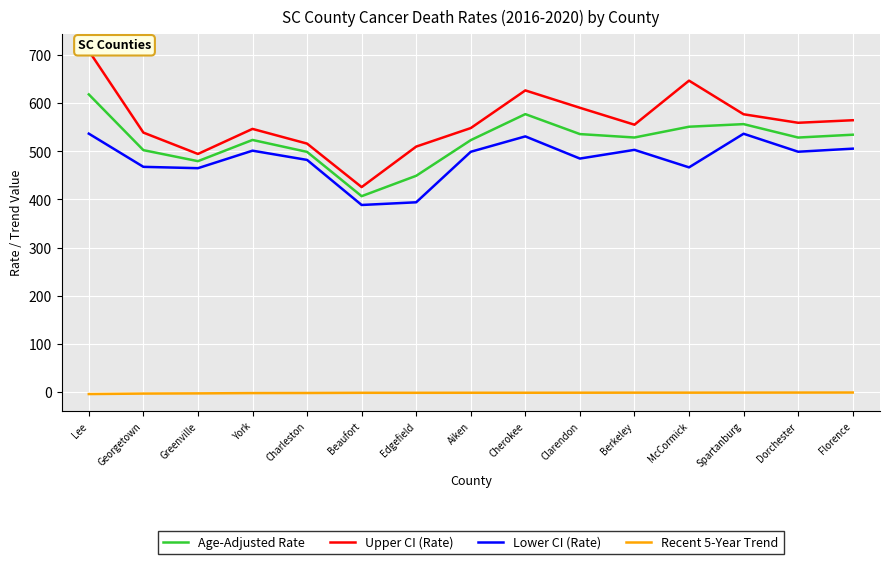

Reading right to left, list all the values displayed in this chart.

Age-Adjusted Rate: 534.6	528.7	556.6	551.2	528.8	535.9	577.4	523.3	449.2	406.8	498.9	523.7	479.6	502.5	618.4
Upper CI (Rate): 564.7	559.4	577.1	647.0	555.4	590.6	626.7	548.4	509.9	425.7	516.1	546.7	494.6	539.0	709.0
Lower CI (Rate): 505.6	499.2	536.6	466.7	503.1	485.0	531.1	499.1	394.1	388.5	482.2	501.4	465.0	467.8	536.8
Recent 5-Year Trend: -1.4	-1.5	-1.6	-1.7	-1.7	-1.8	-1.9	-1.9	-2.0	-2.0	-2.4	-2.6	-3.2	-3.6	-4.6